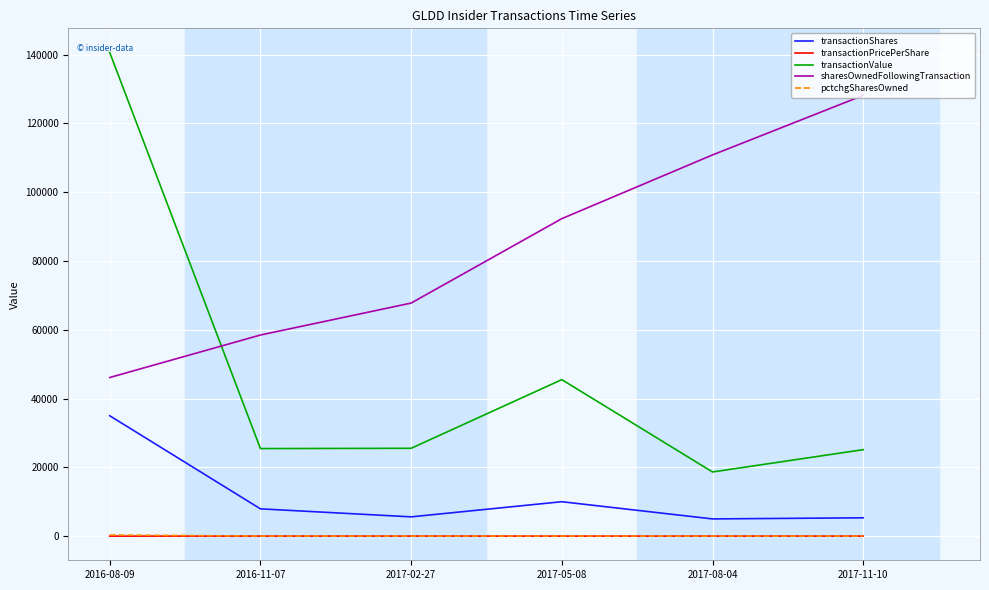

What is the difference between the maximum and second lowest values in the pctchgSharesOwned series?

310.0